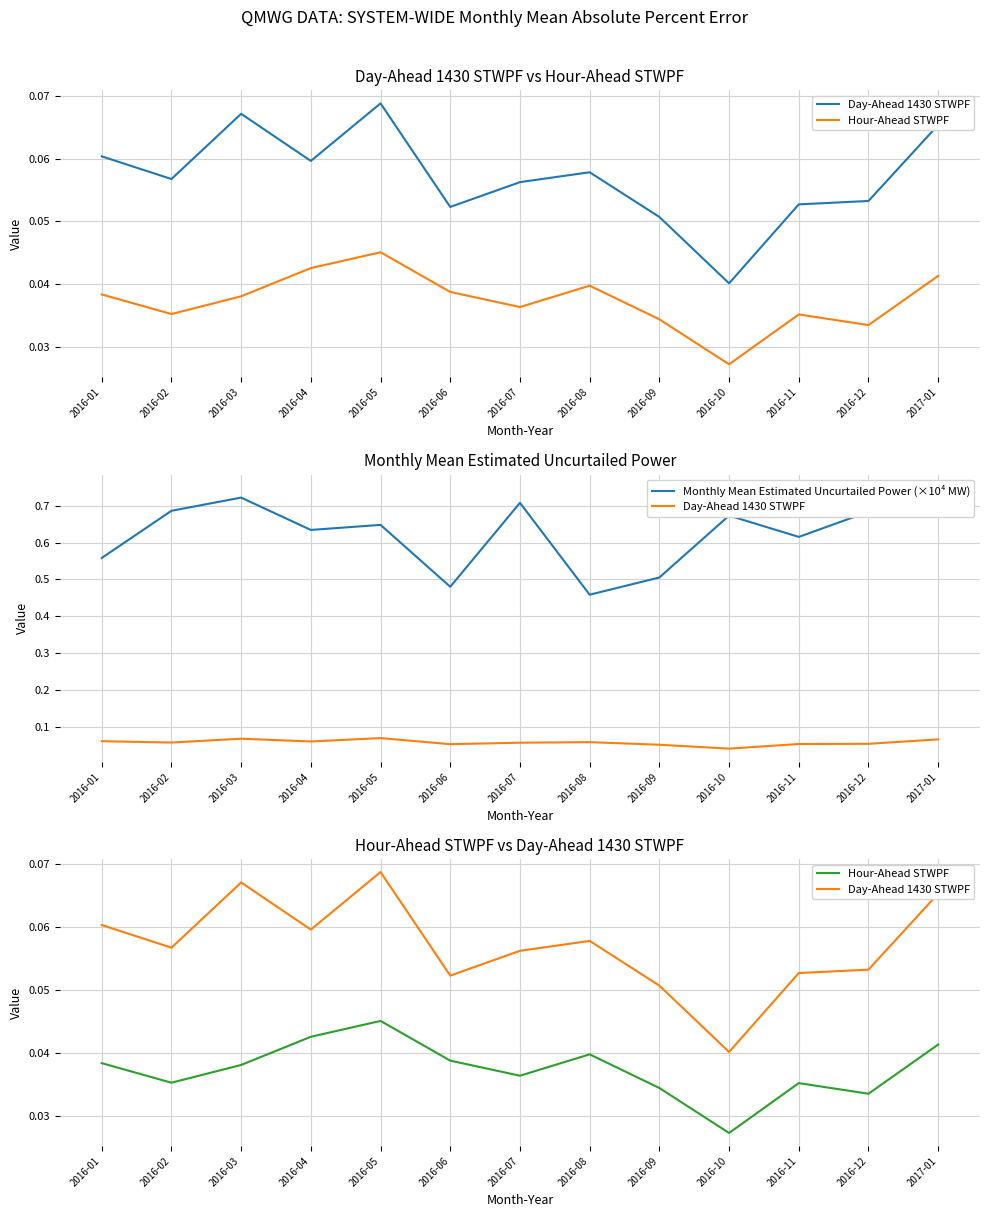

True or false: Hour-Ahead STWPF has more than 0 points higher than both neighbors.

True